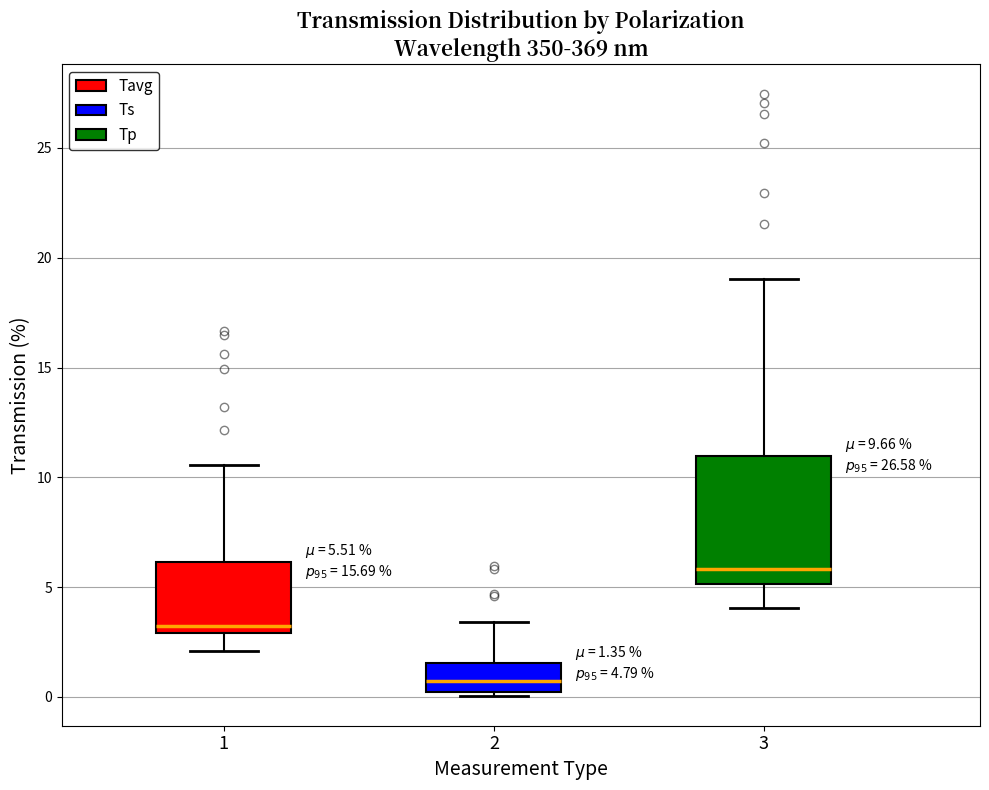

Comparing the boxes themselves (not the whiskers), which one is the tallest?

3